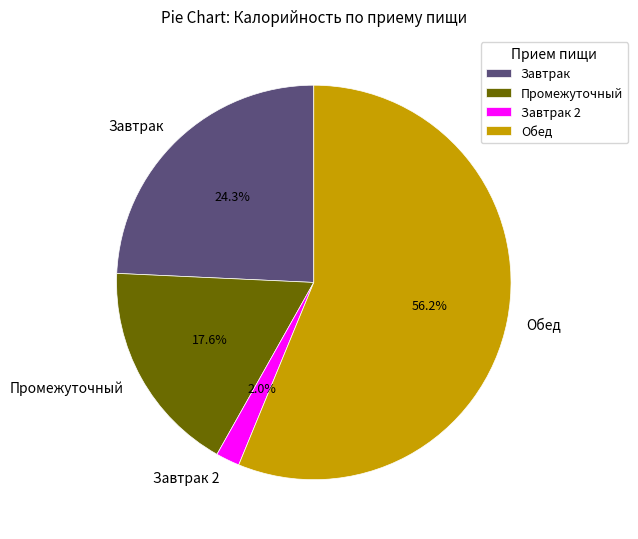

Is there any slice that represents more than half of the pie?

Yes